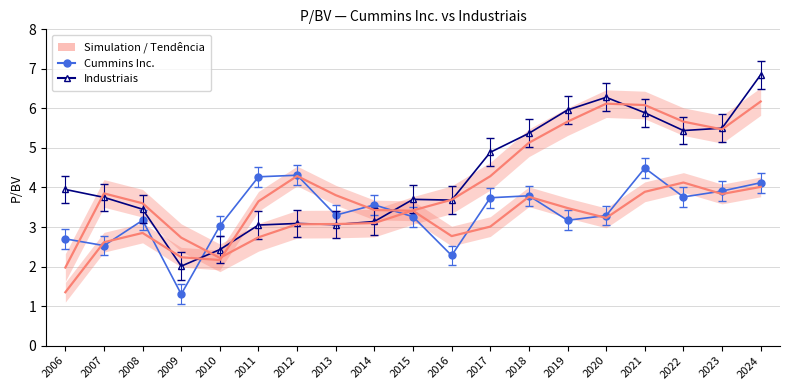

What is the greatest value displayed?

6.8